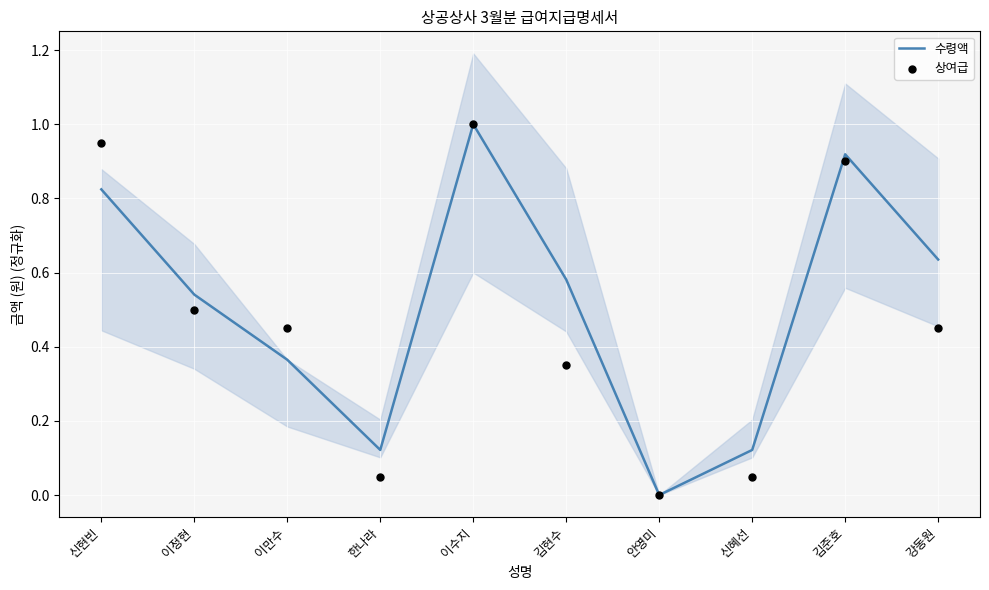

Which series contains the lowest Y value?

수령액